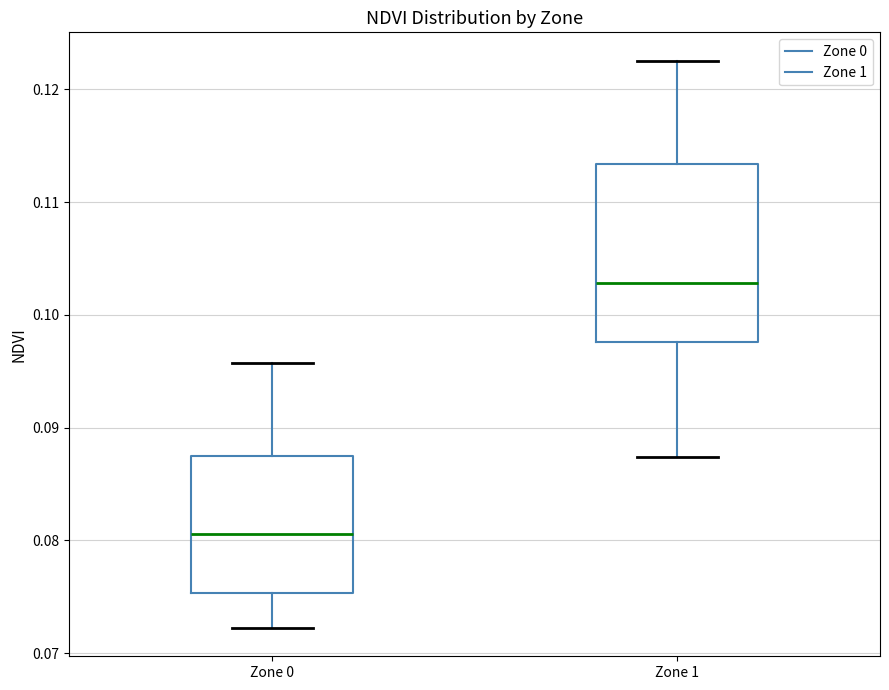

Where is the upper edge of the box for Zone 0 on the y-axis? The values are not printed on the chart, so give them approximately, as read against the axis.

0.087